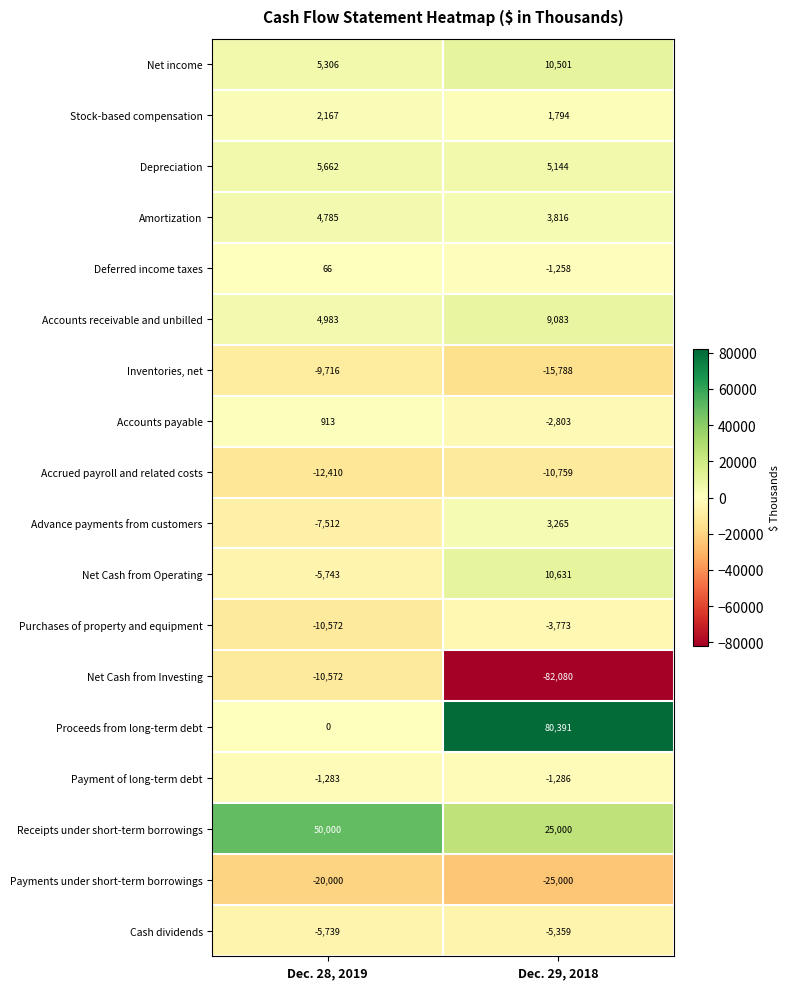

At how many categories does at least one series exceed 61301?

1